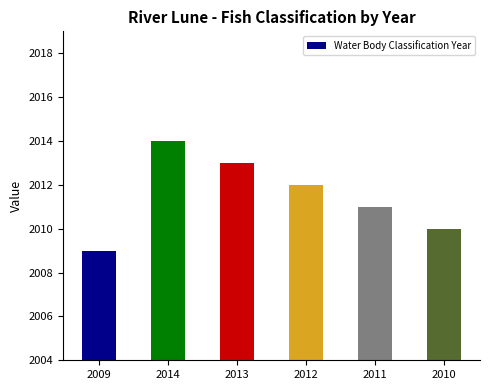

List the labels in order of value, largest first.

2014, 2013, 2012, 2011, 2010, 2009